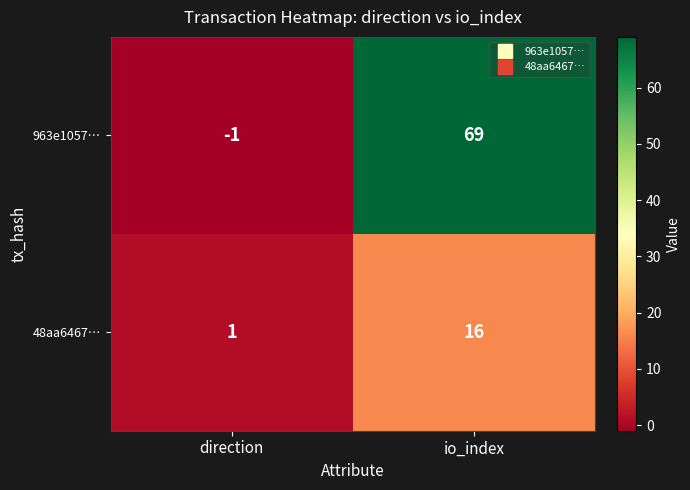

Count the number of data series in this chart.

2